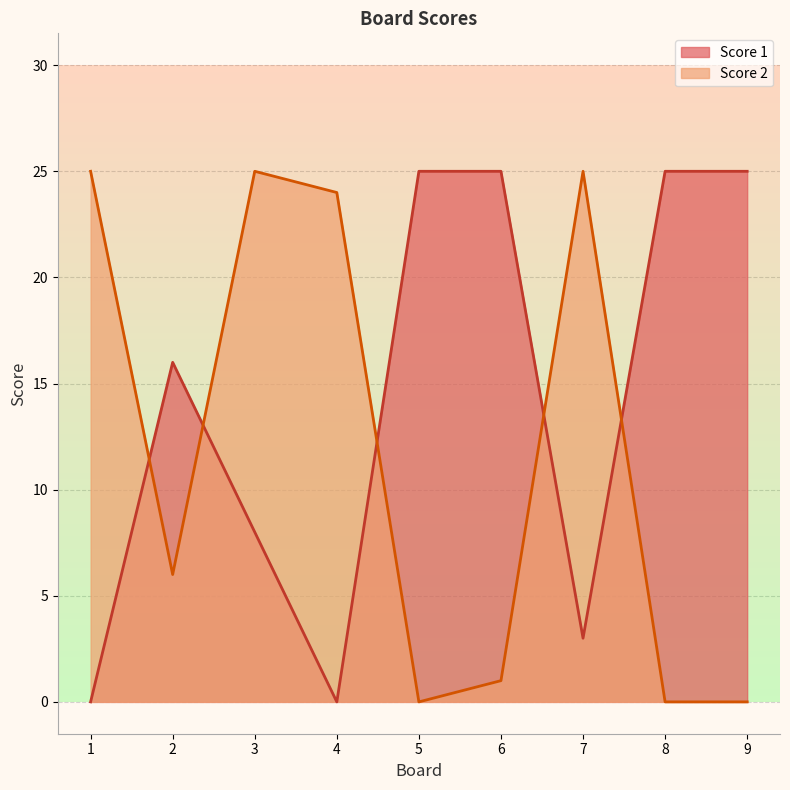

How many categories are shown in the chart?

9